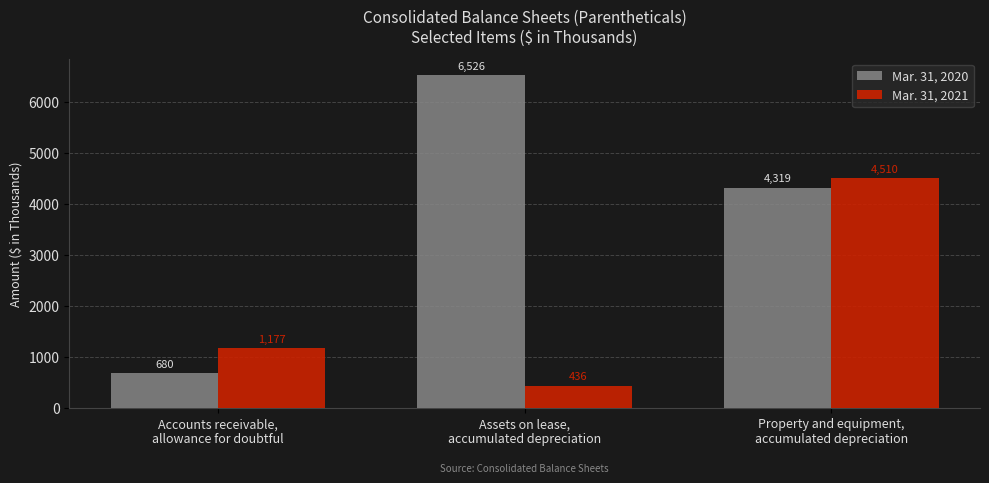

Which series has the largest total across all categories?

Mar. 31, 2020